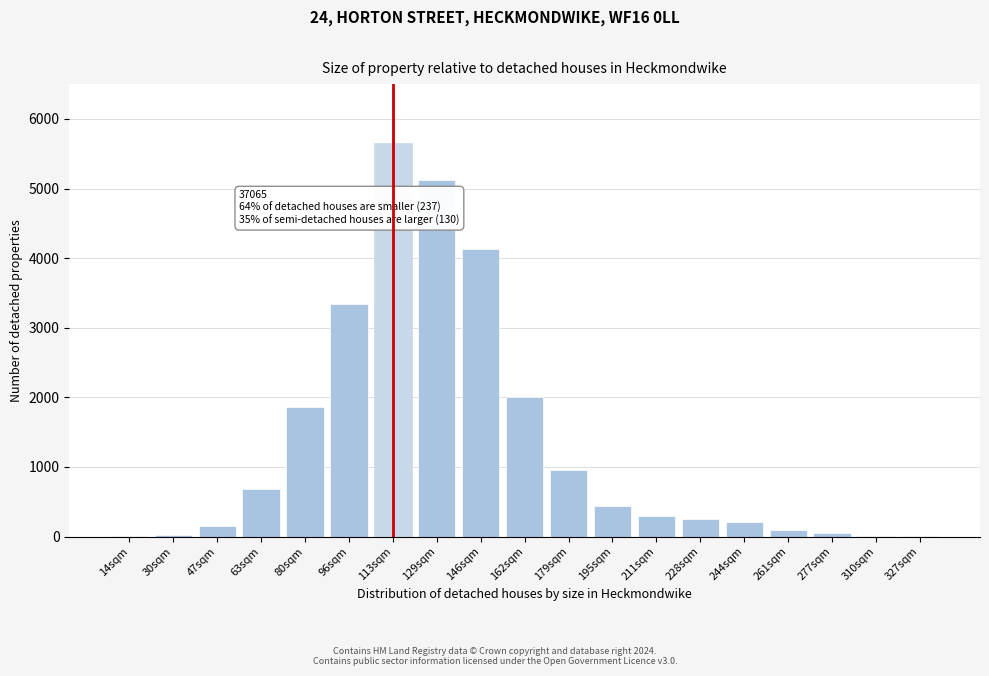

Which label corresponds to the largest value in the chart?

113sqm